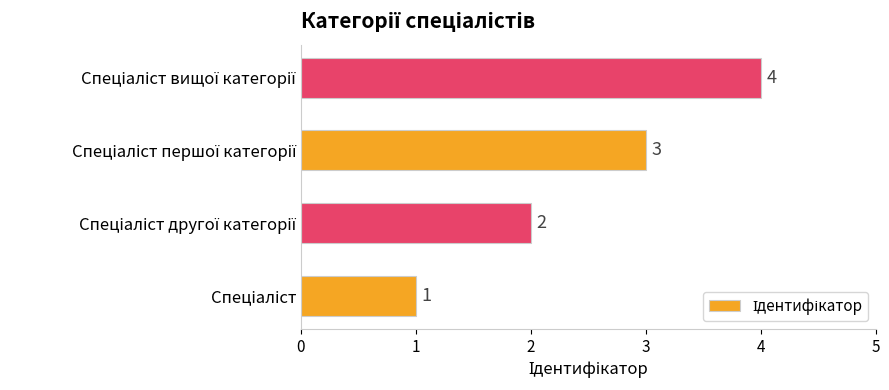

How many values are between 2 and 4?

3